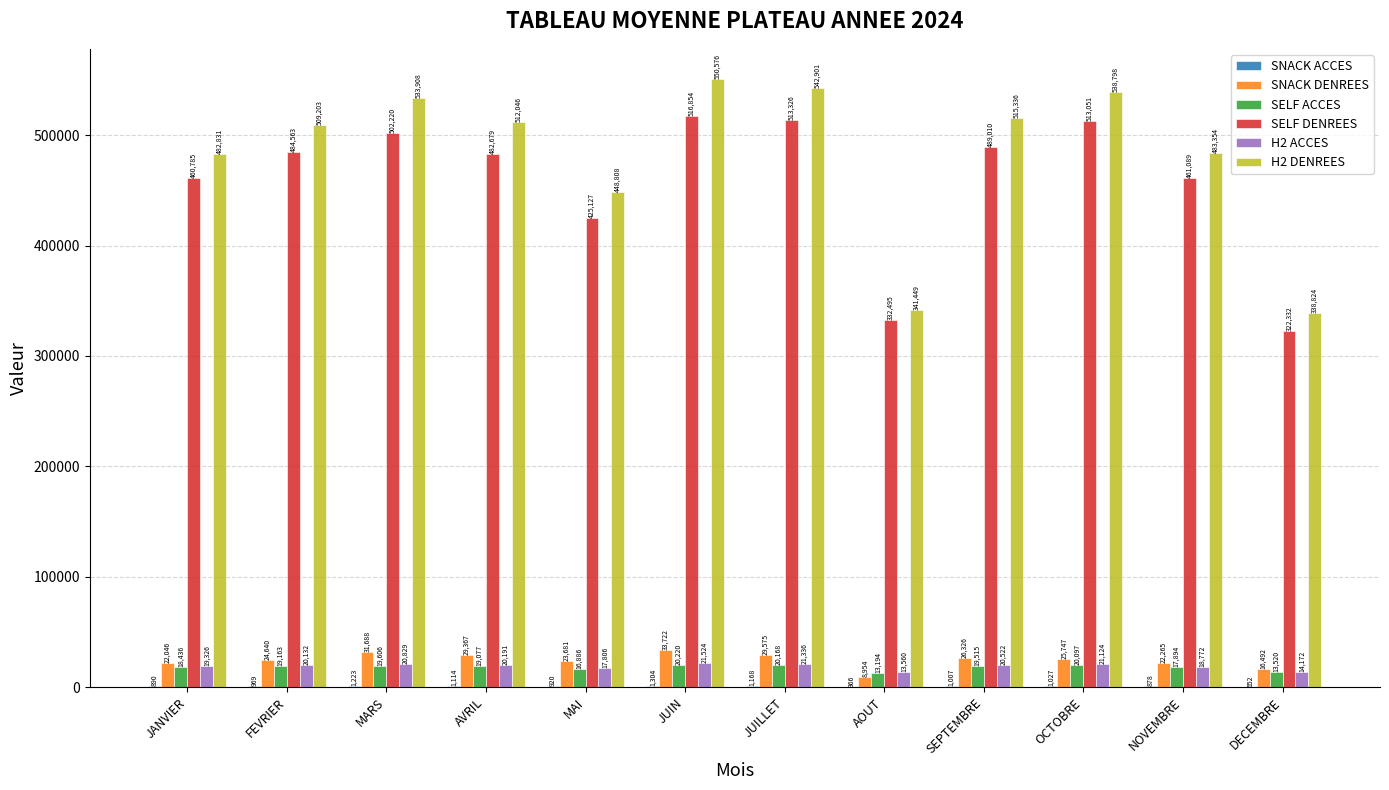

Where is SELF ACCES nearest to the value 16707?

MAI